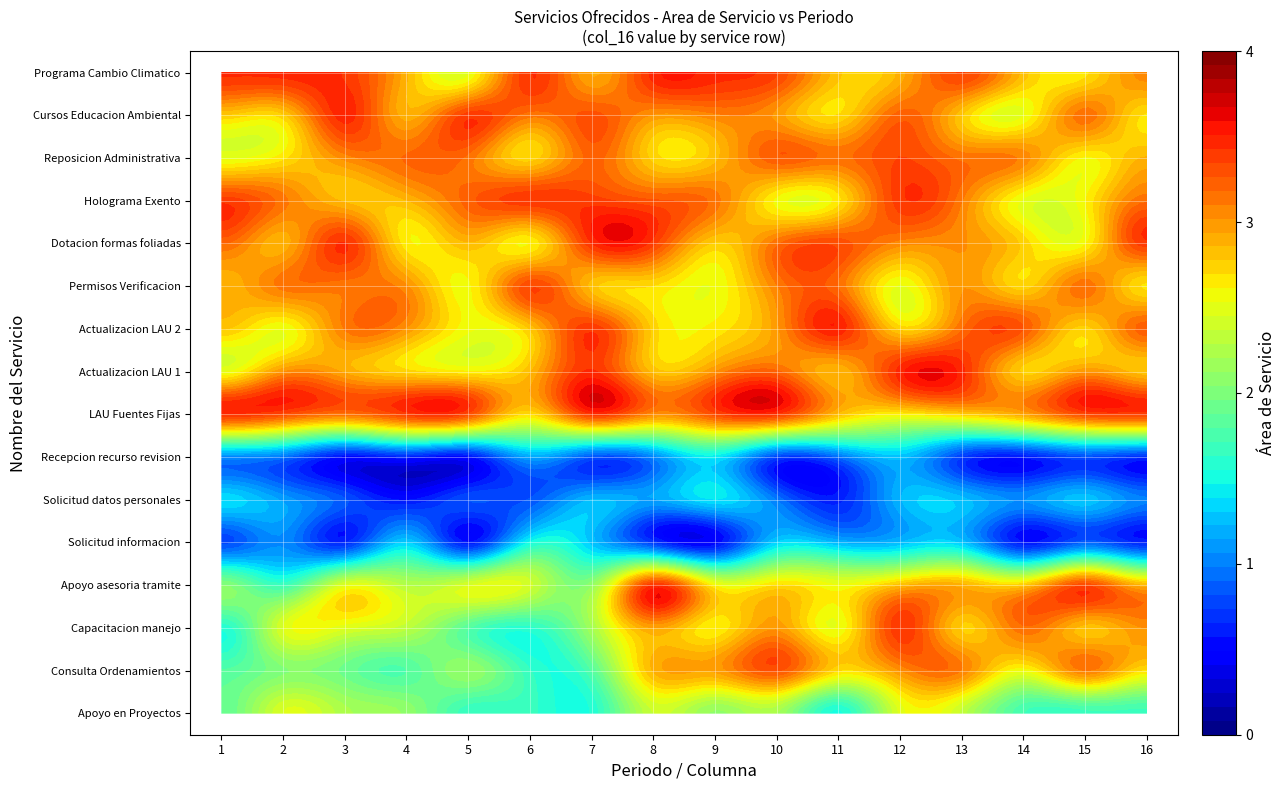

At 15, list the series in order from smallest to largest.

Solicitud de informacion, Solicitud de Proteccion de datos person, Recepcion de recurso de revision, Apoyo en Proyectos para el Sistema Esta, Consulta de Ordenamientos Ecologicos Te, Capacitacion para el manejo y conservac, Apoyo y asesoria para realizar el trami, Licencia Ambiental Unica LAU para Fue, Actualizacion de Licencia Ambiental Uni1, Actualizacion de Licencia Ambiental Uni2, Permisos a Centros de Verificacion Vehi, Dotacion de formas foliadas y valoradas, Holograma Exento, Reposicion Administrativa, Cursos talleres de Educacion Ambiental, Programa Estatal de Cambio Climatico PE